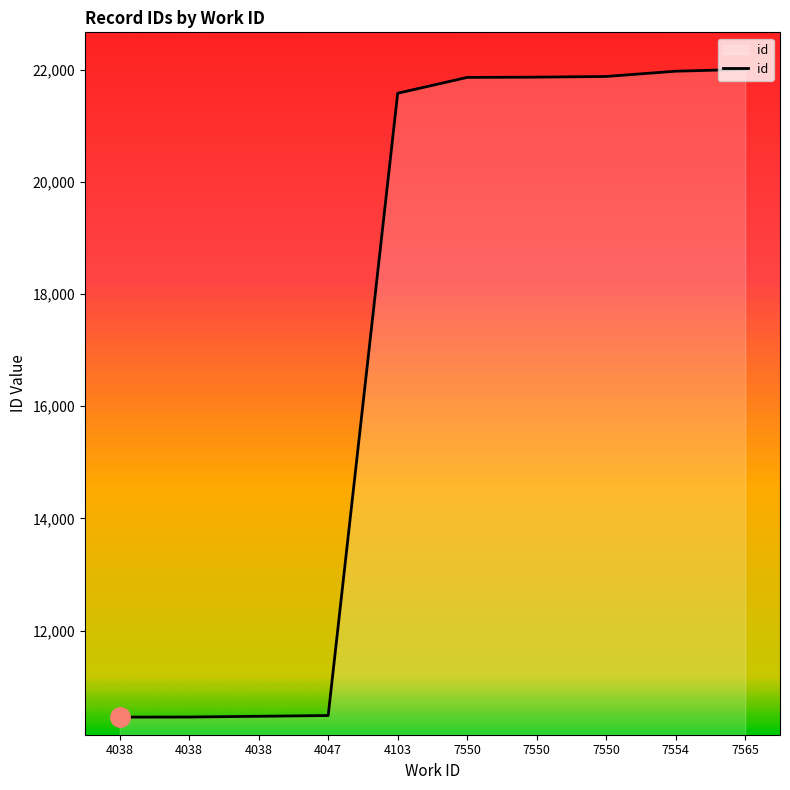

Which label corresponds to the smallest value in the chart?

4038